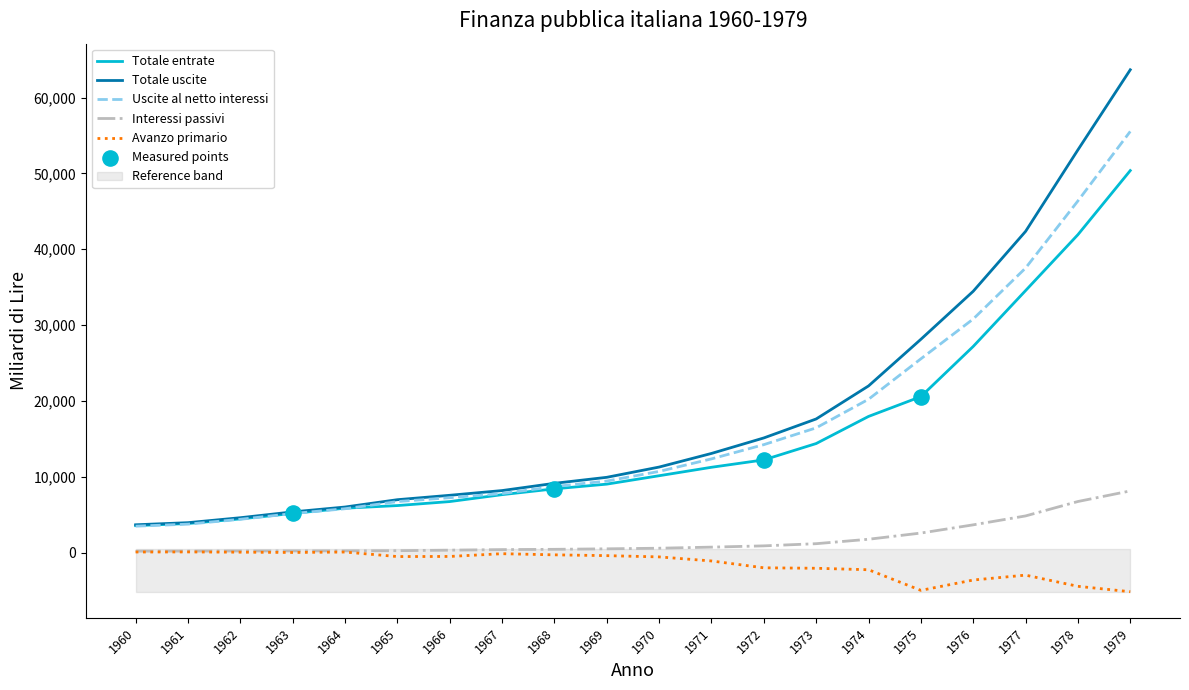

At how many categories does at least one series exceed 13486?

8